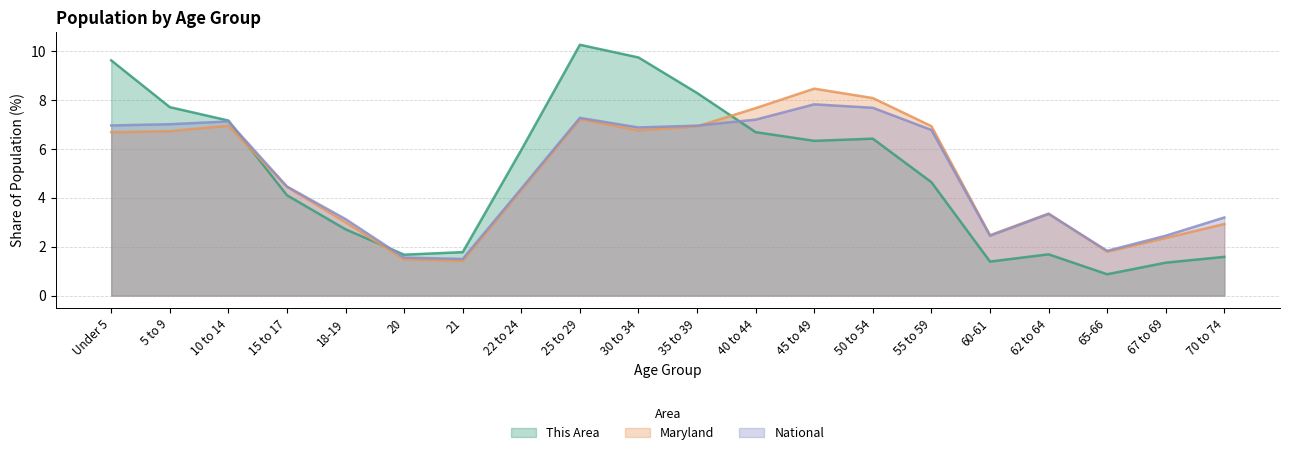

How many data points in Maryland are above 6?

10